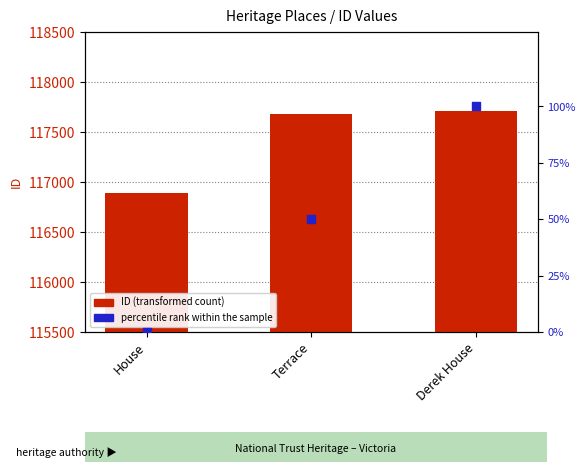

Is the value of percentile rank within the sample at Derek House greater than the value of ID at House?

No